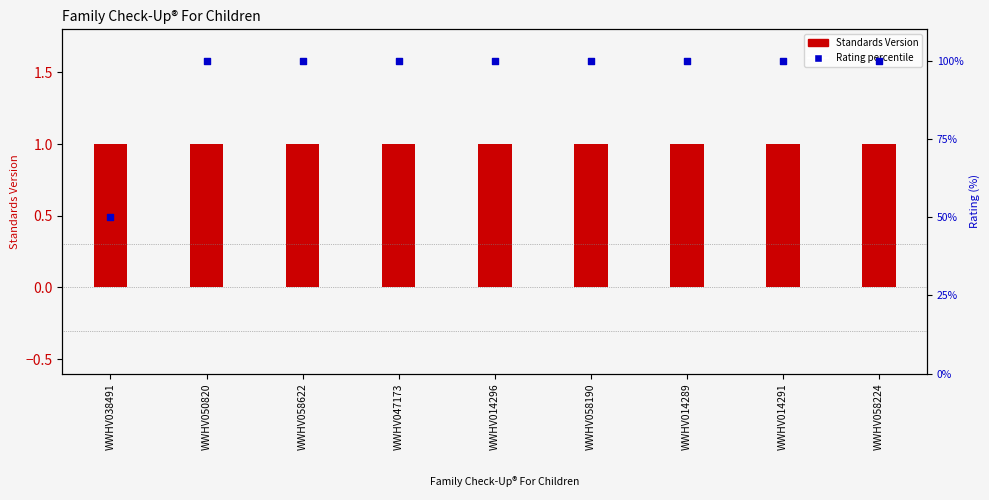

Which series has the widest spread of Y values?

Rating percentile